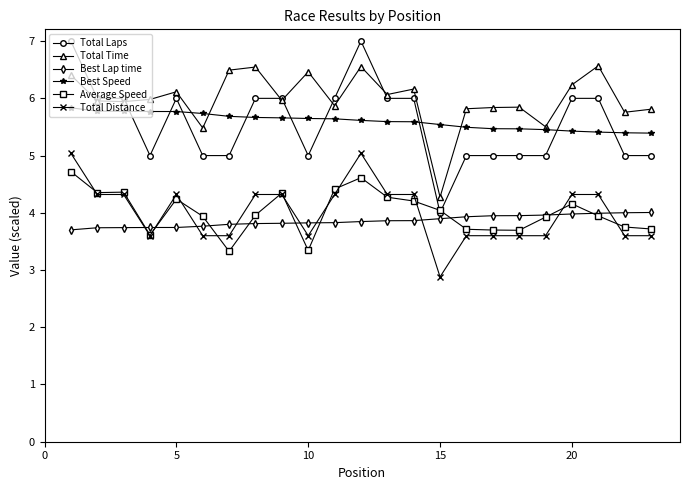

Which series has the widest spread of values?

Total Laps